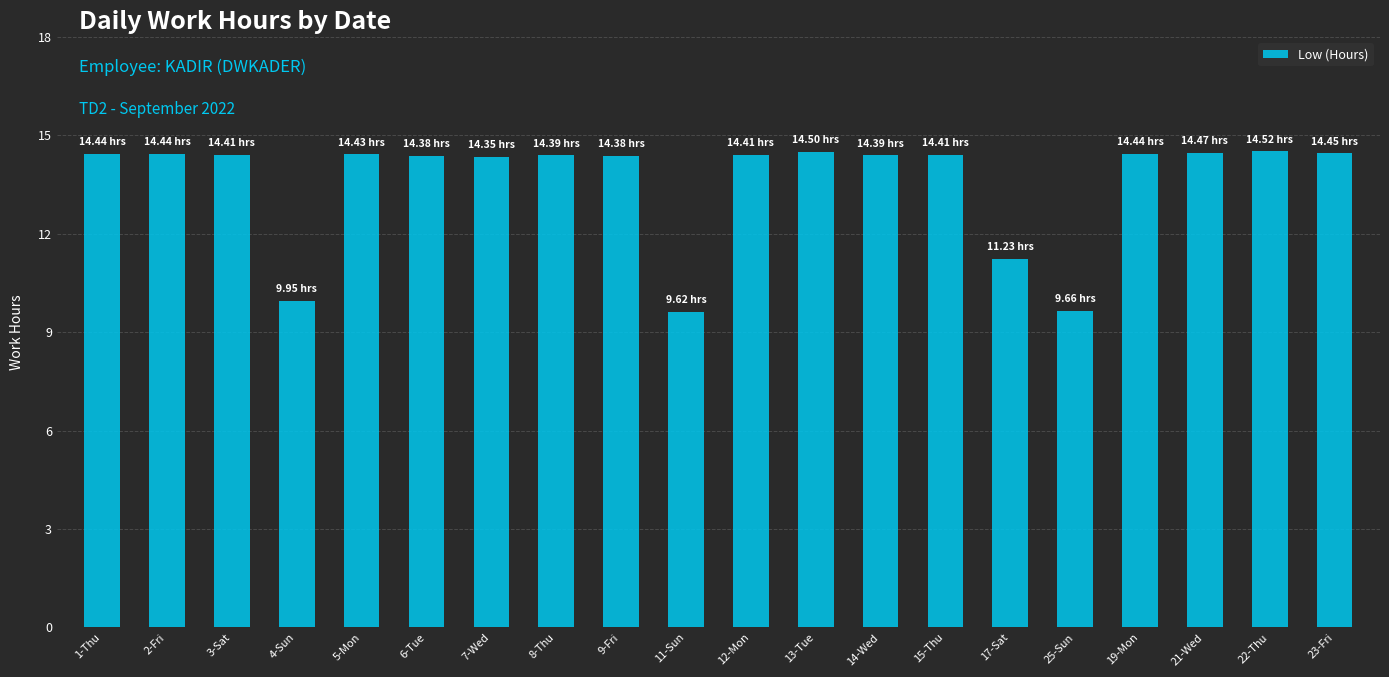

At which label is the value closest to 12?

17-Sat